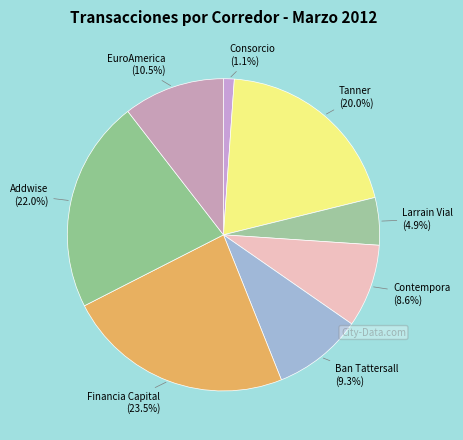

To the nearest percent, what portion does Addwise represent?

22%